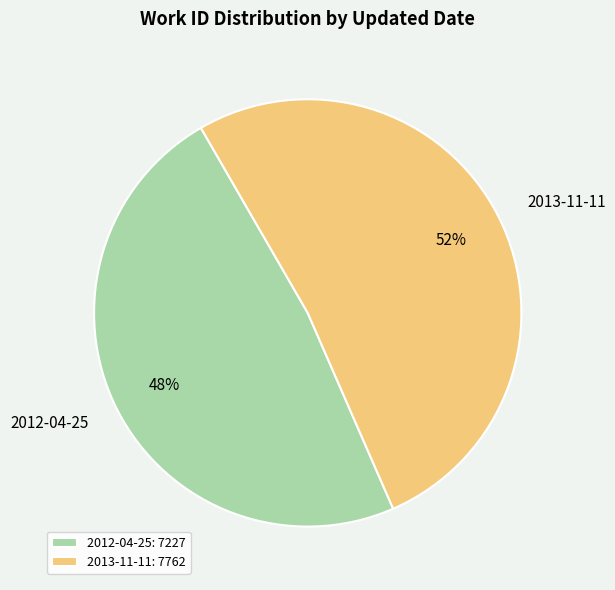

Which category accounts for the majority?

2013-11-11